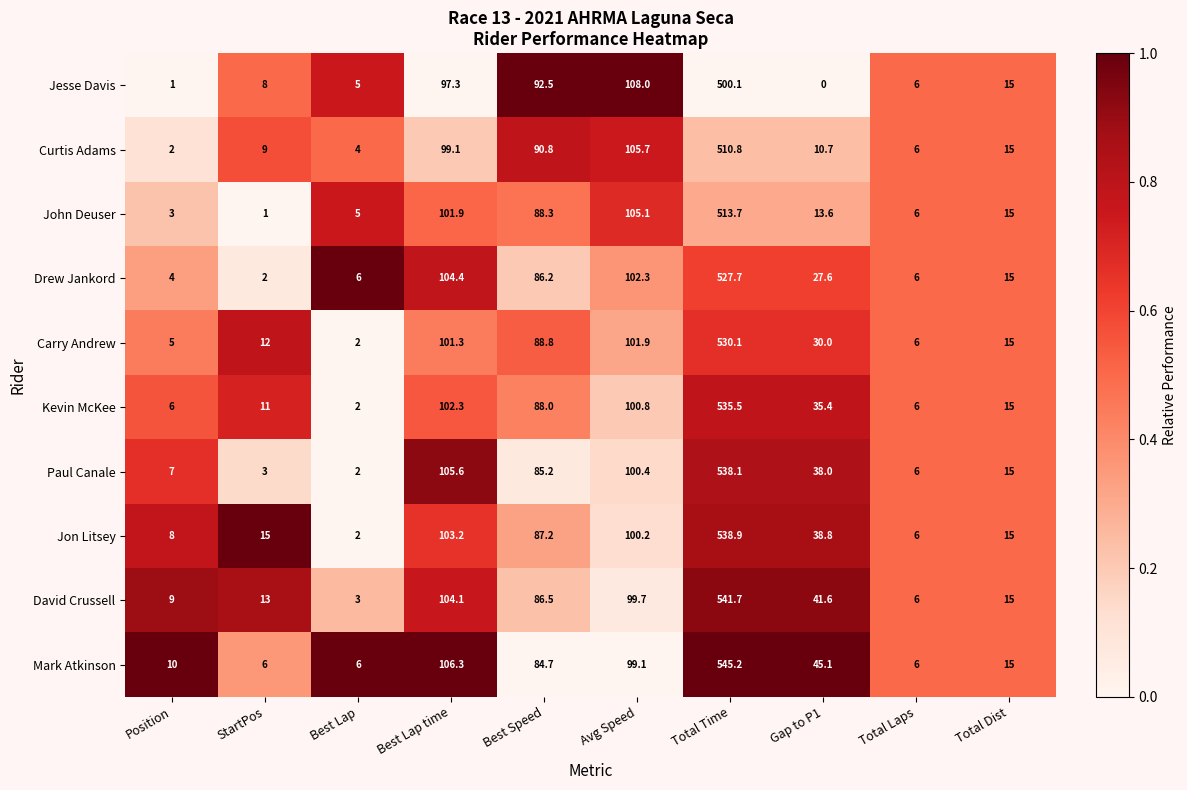

List the series in order of their peak value, highest first.

Mark Atkinson, David Crussell, Jon Litsey, Paul Canale, Kevin McKee, Carry Andrew, Drew Jankord, John Deuser, Curtis Adams, Jesse Davis